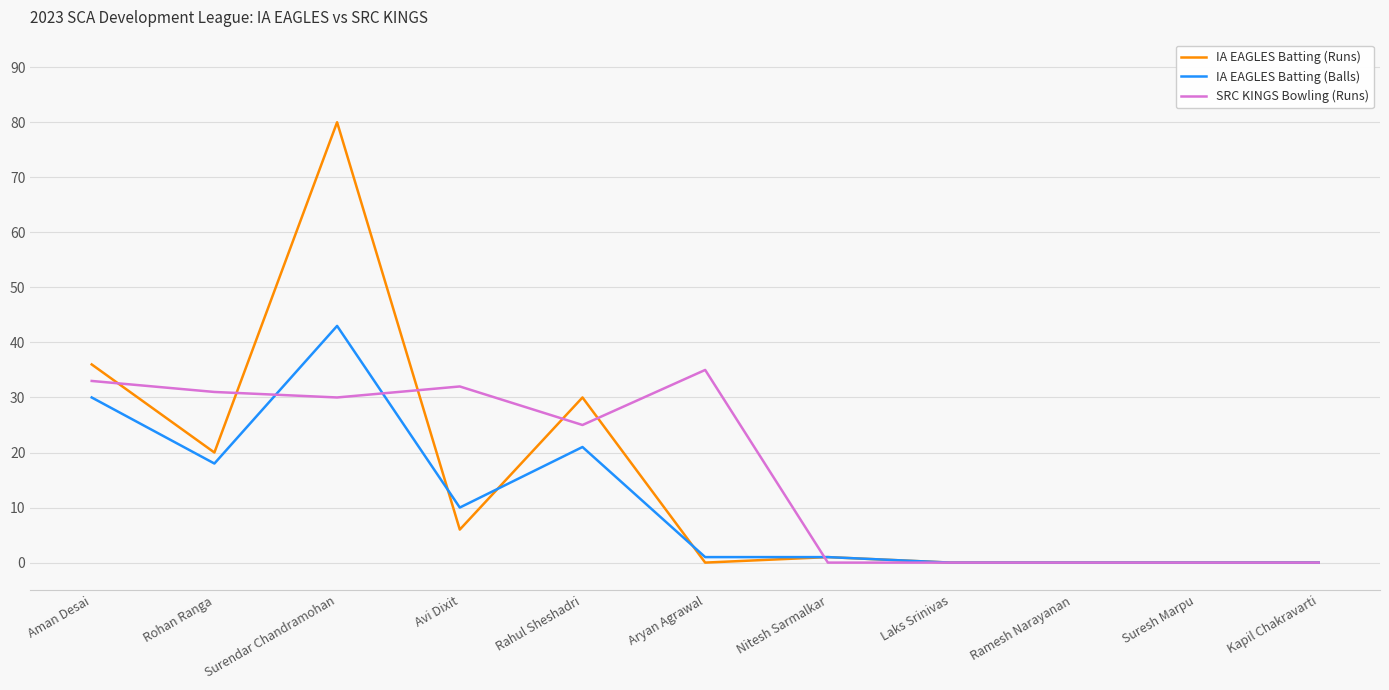

What position from the left is Surendar Chandramohan?

3